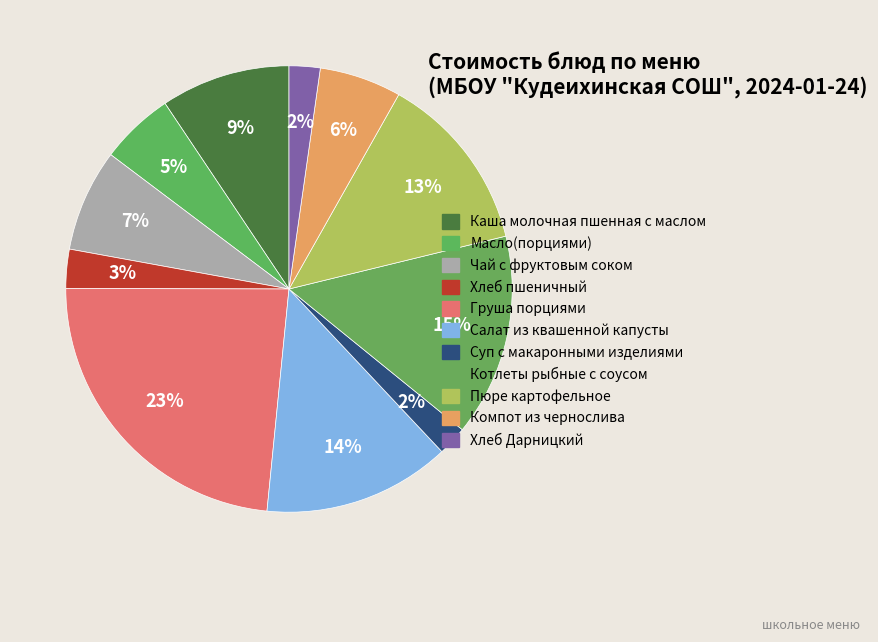

What percentage is the Суп с макаронными изделиями slice, to the nearest percent?

2%